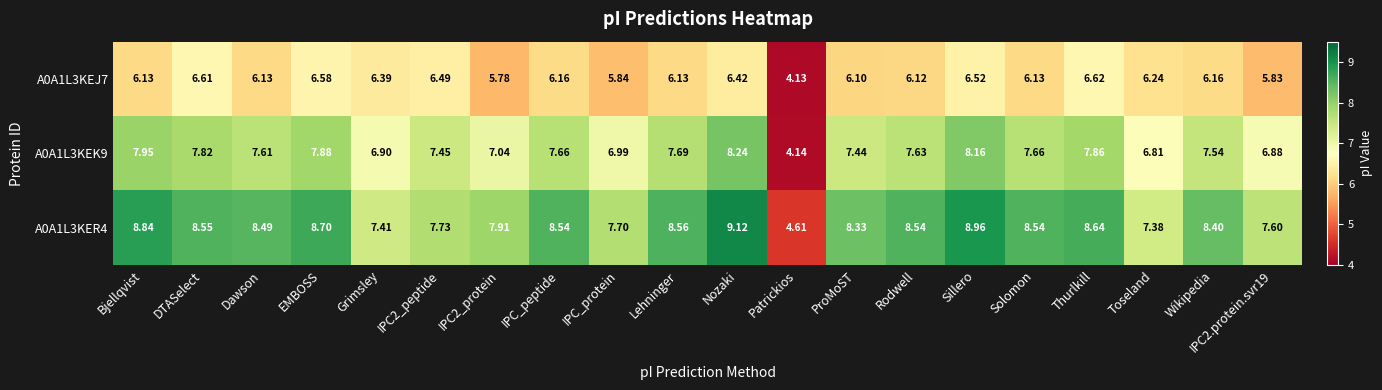

Which label corresponds to the largest value in the chart?

Nozaki